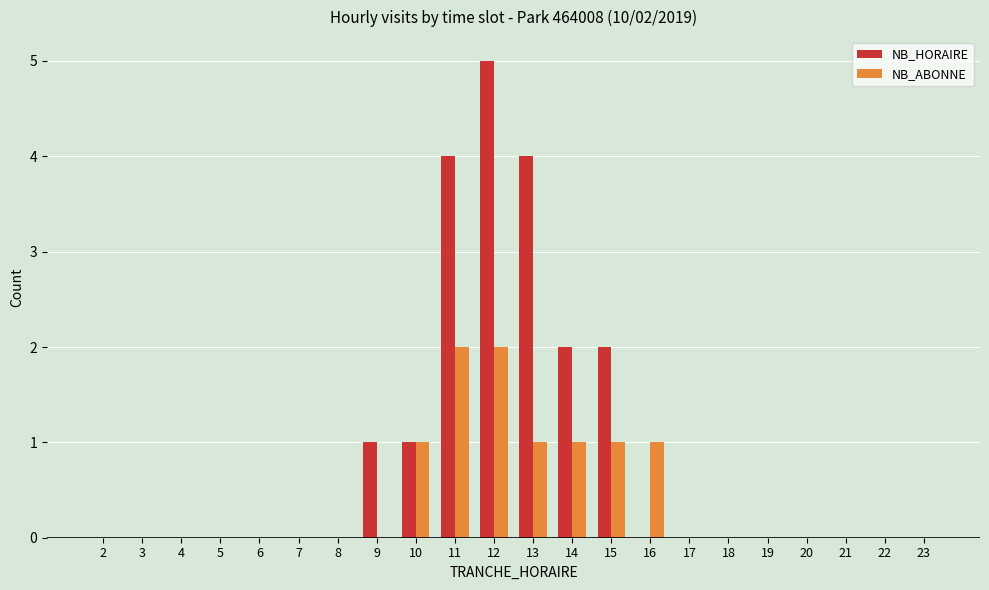

What is the sum of all NB_ABONNE values?

9